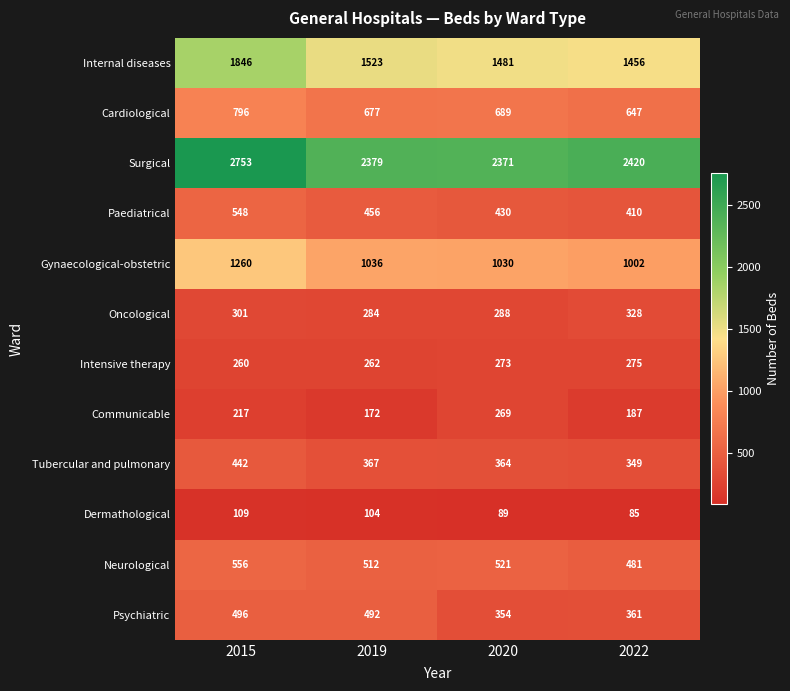

At 2019, list the series in order from smallest to largest.

Dermathological, Communicable, Intensive therapy, Oncological, Tubercular and pulmonary, Paediatrical, Psychiatric, Neurological, Cardiological, Gynaecological-obstetric, Internal diseases, Surgical